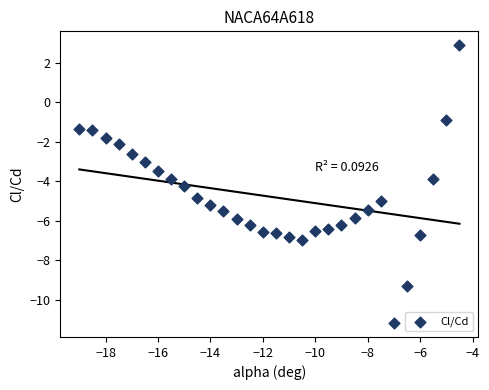

What is the range of Y values (max minus min)?

14.1